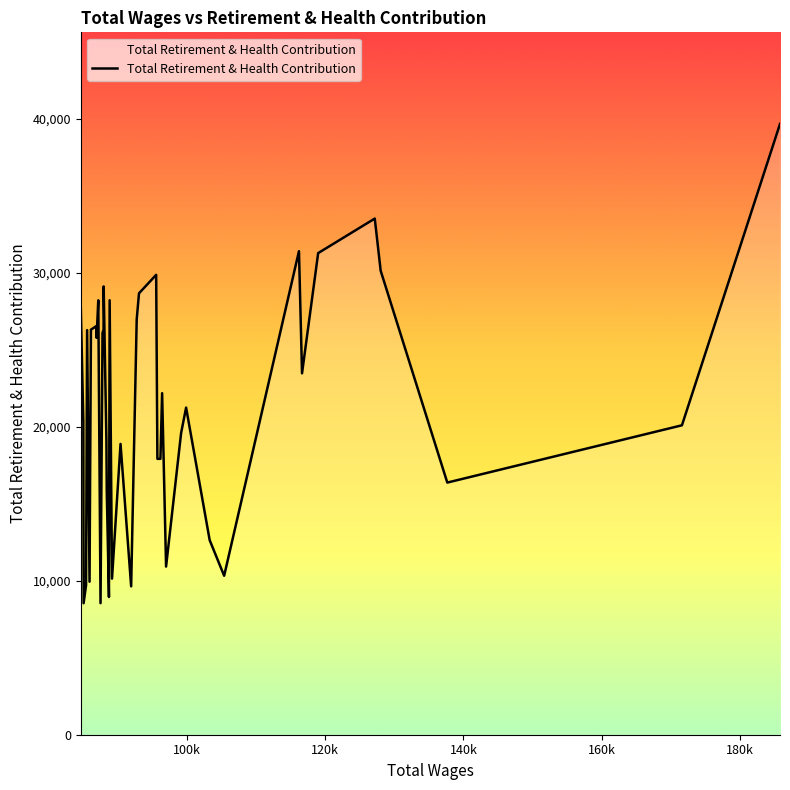

What is the maximum value shown in the chart?

39681